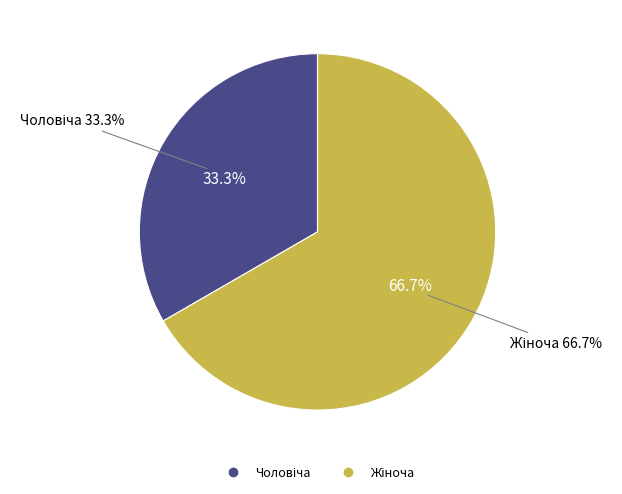

Count the number of slices in the pie.

2